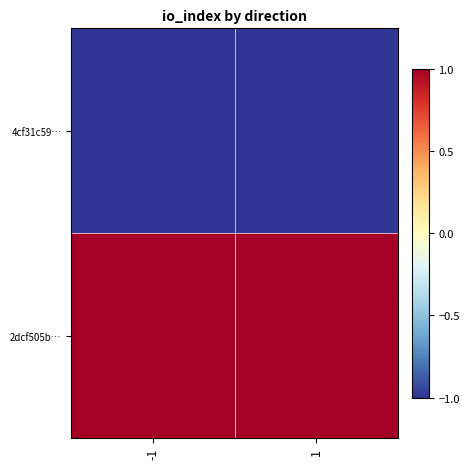

At which category does the chart reach its minimum across all series?

-1